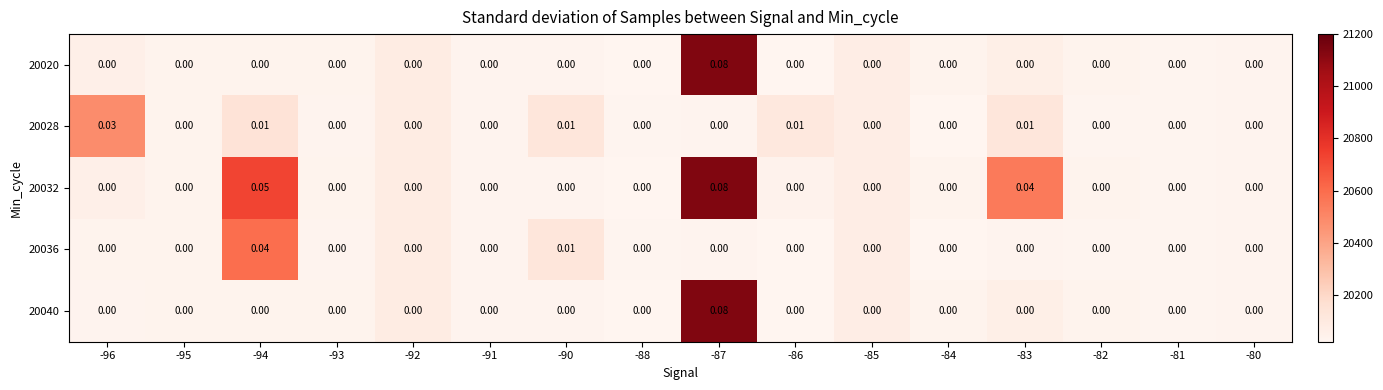

How many distinct data groups are displayed?

5